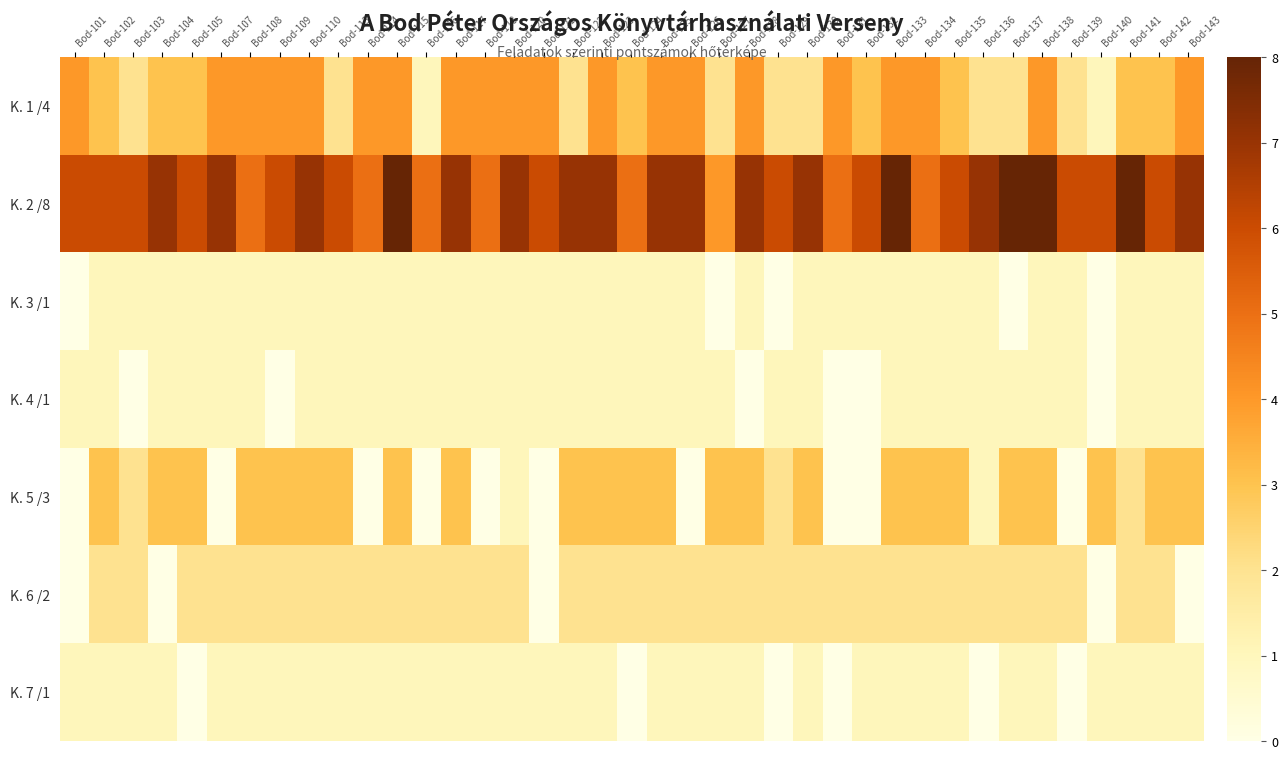

Which series has the largest total across all categories?

K. 2 /8